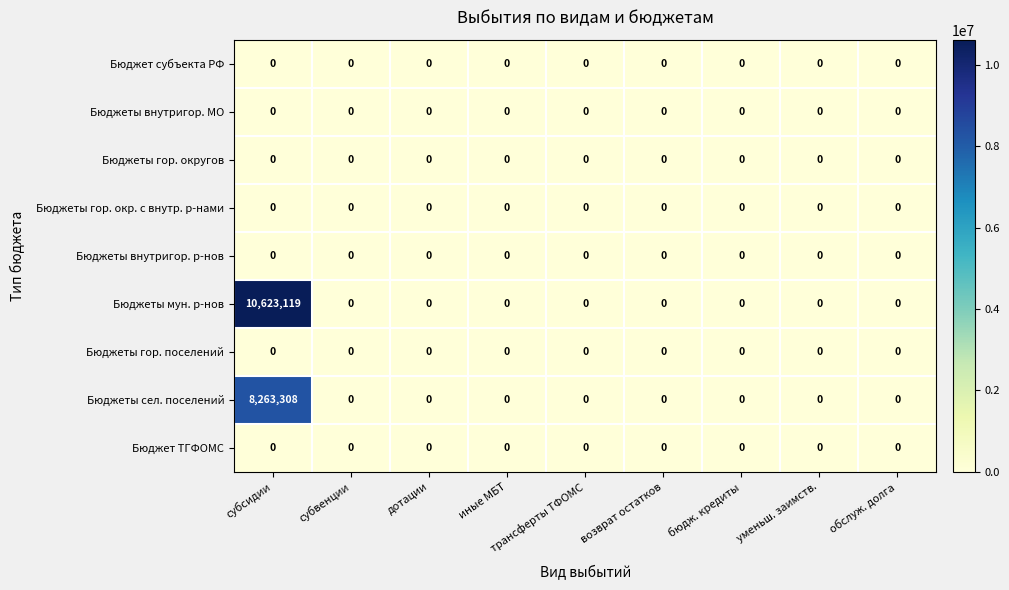

Count the number of categories in the chart.

9